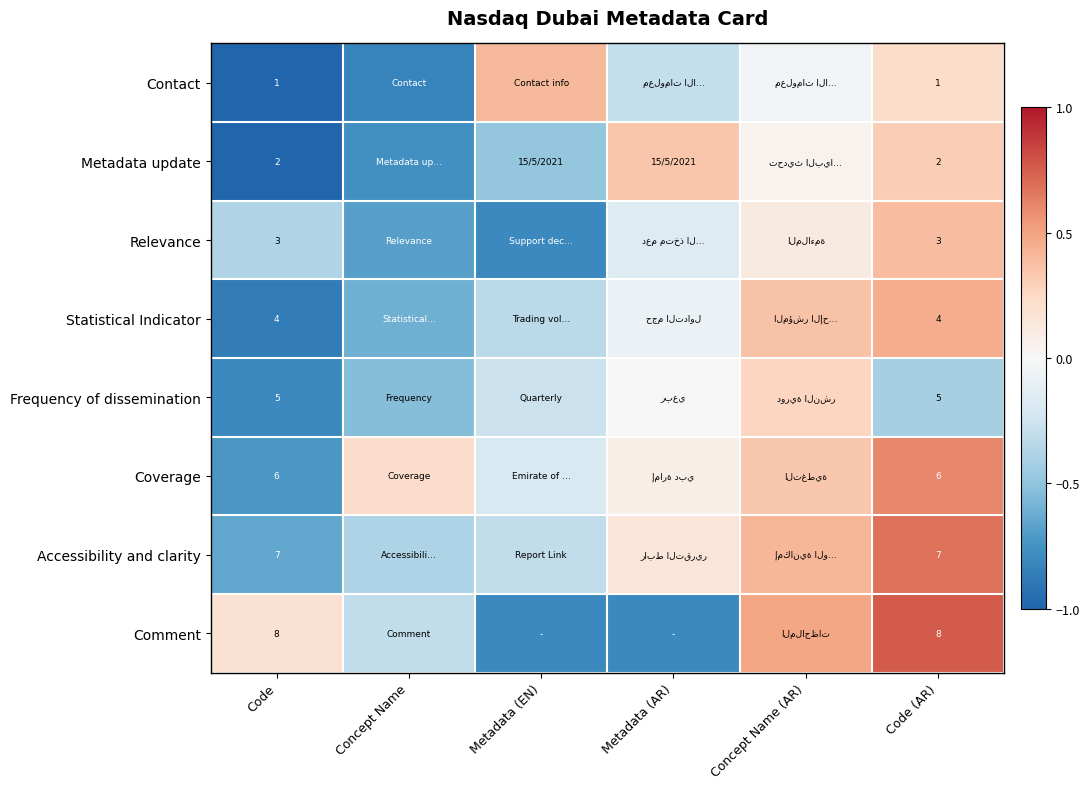

Is the value of Comment at Code greater than the value of Accessibility and clarity at Code (AR)?

Yes